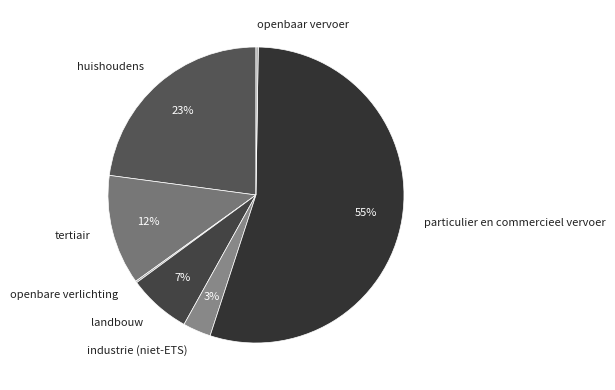

True or false: particulier en commercieel vervoer accounts for 55% of the total.

True